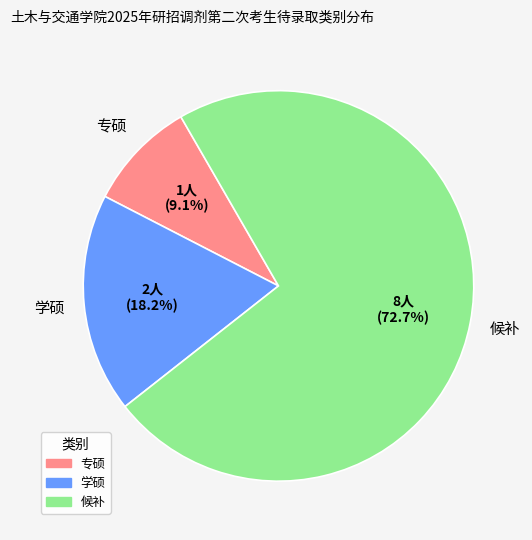

True or false: 候补 accounts for 67% of the total.

False